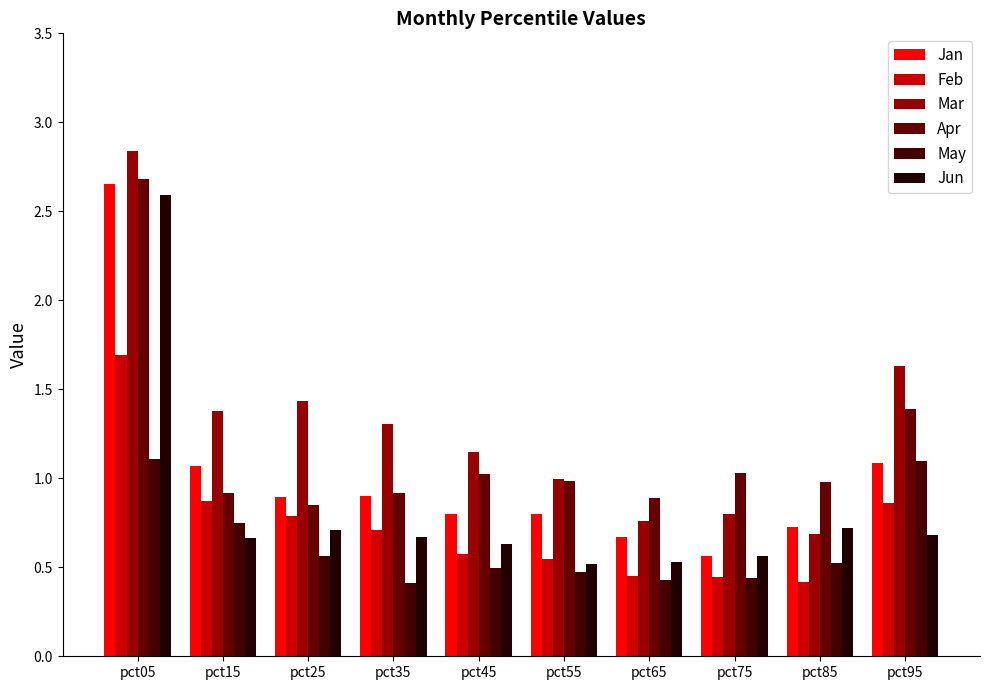

Reading left to right, what are all the values shown in this chart?

Jan: pct05=2.7	pct15=1.1	pct25=0.9	pct35=0.9	pct45=0.8	pct55=0.8	pct65=0.7	pct75=0.6	pct85=0.7	pct95=1.1
Feb: pct05=1.7	pct15=0.9	pct25=0.8	pct35=0.7	pct45=0.6	pct55=0.5	pct65=0.5	pct75=0.4	pct85=0.4	pct95=0.9
Mar: pct05=2.8	pct15=1.4	pct25=1.4	pct35=1.3	pct45=1.1	pct55=1.0	pct65=0.8	pct75=0.8	pct85=0.7	pct95=1.6
Apr: pct05=2.7	pct15=0.9	pct25=0.8	pct35=0.9	pct45=1.0	pct55=1.0	pct65=0.9	pct75=1.0	pct85=1.0	pct95=1.4
May: pct05=1.1	pct15=0.8	pct25=0.6	pct35=0.4	pct45=0.5	pct55=0.5	pct65=0.4	pct75=0.4	pct85=0.5	pct95=1.1
Jun: pct05=2.6	pct15=0.7	pct25=0.7	pct35=0.7	pct45=0.6	pct55=0.5	pct65=0.5	pct75=0.6	pct85=0.7	pct95=0.7